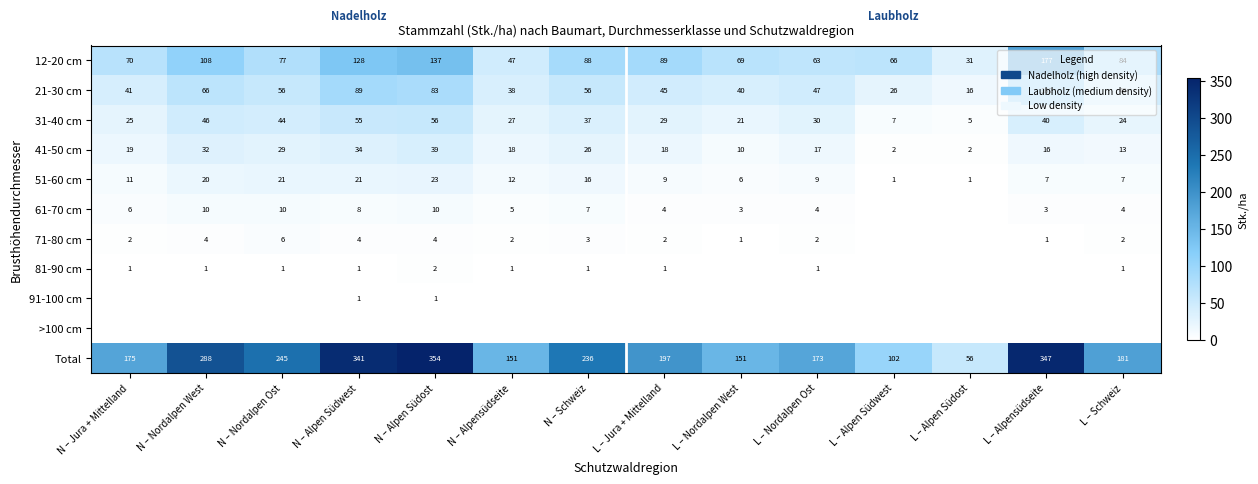

What is the sum of the 21-30 cm values at N – Jura + Mittelland and L – Nordalpen West?

81